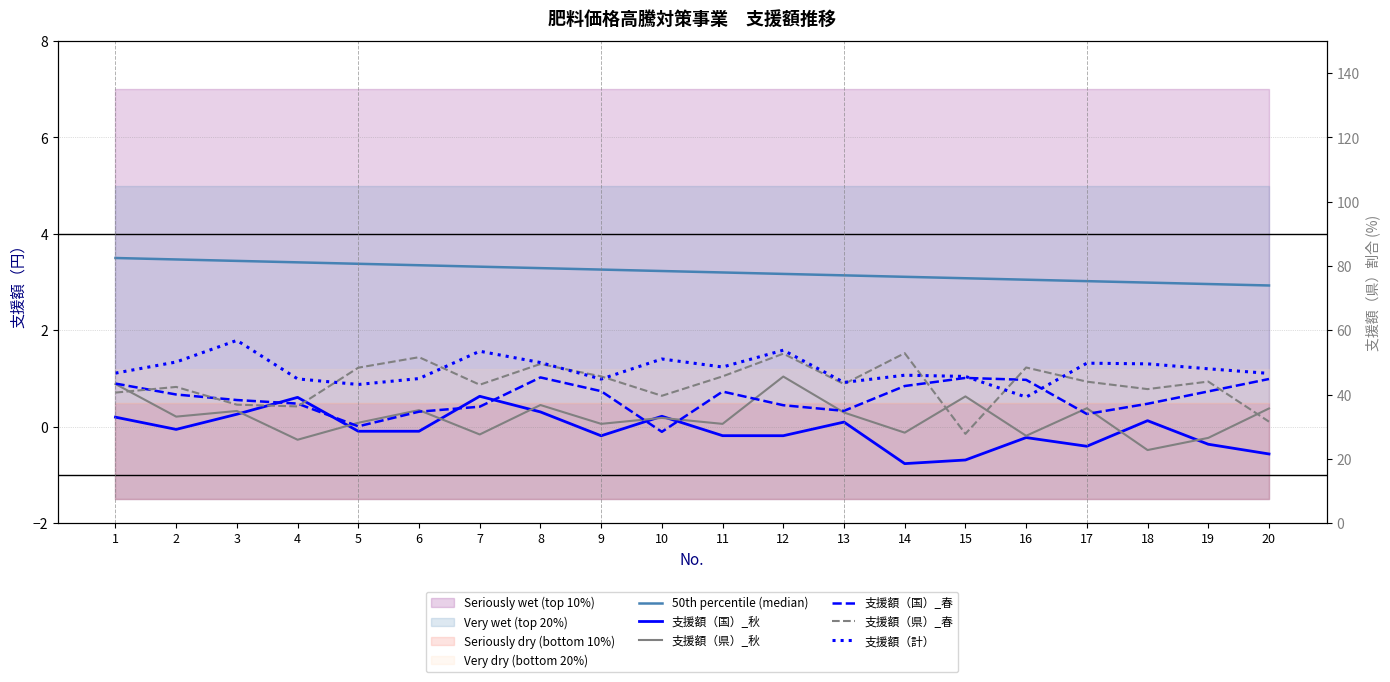

At which label does 50th percentile (median) first exceed 3?

1